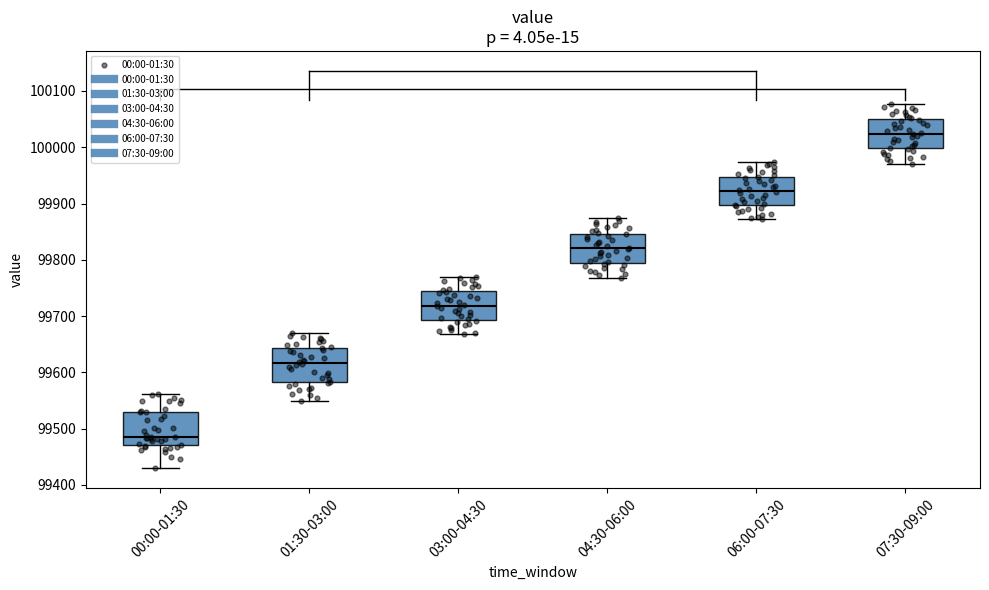

Where does the lower whisker of the box for 07:30-09:00 end on the y-axis? The values are not printed on the chart, so give them approximately, as read against the axis.

99970